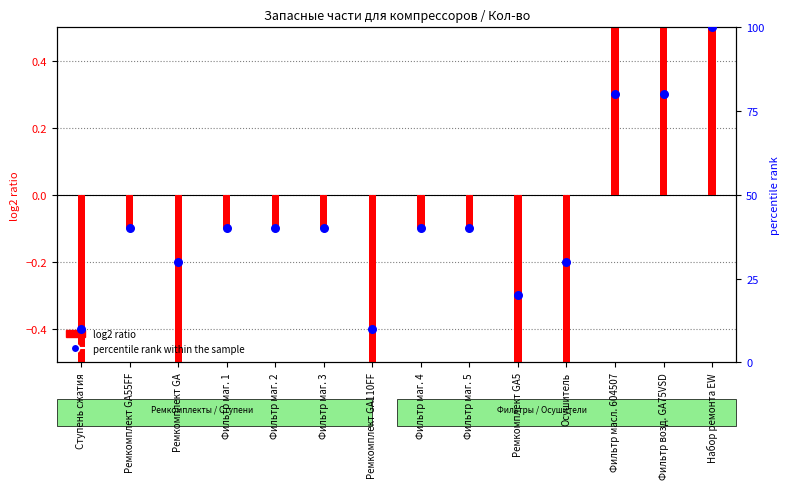

Which has a higher value, Ремкомплект GA or Набор ремонта EW?

Набор ремонта EW